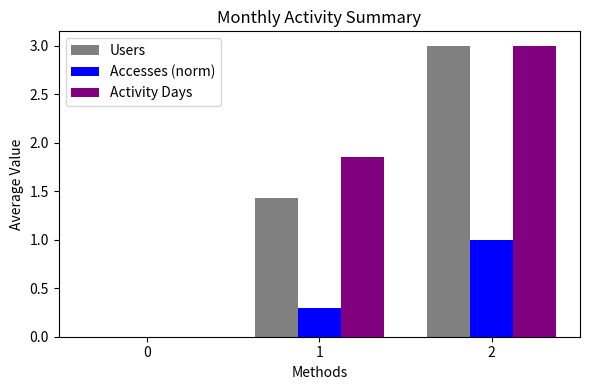

What is the maximum value shown in the chart?

3.0